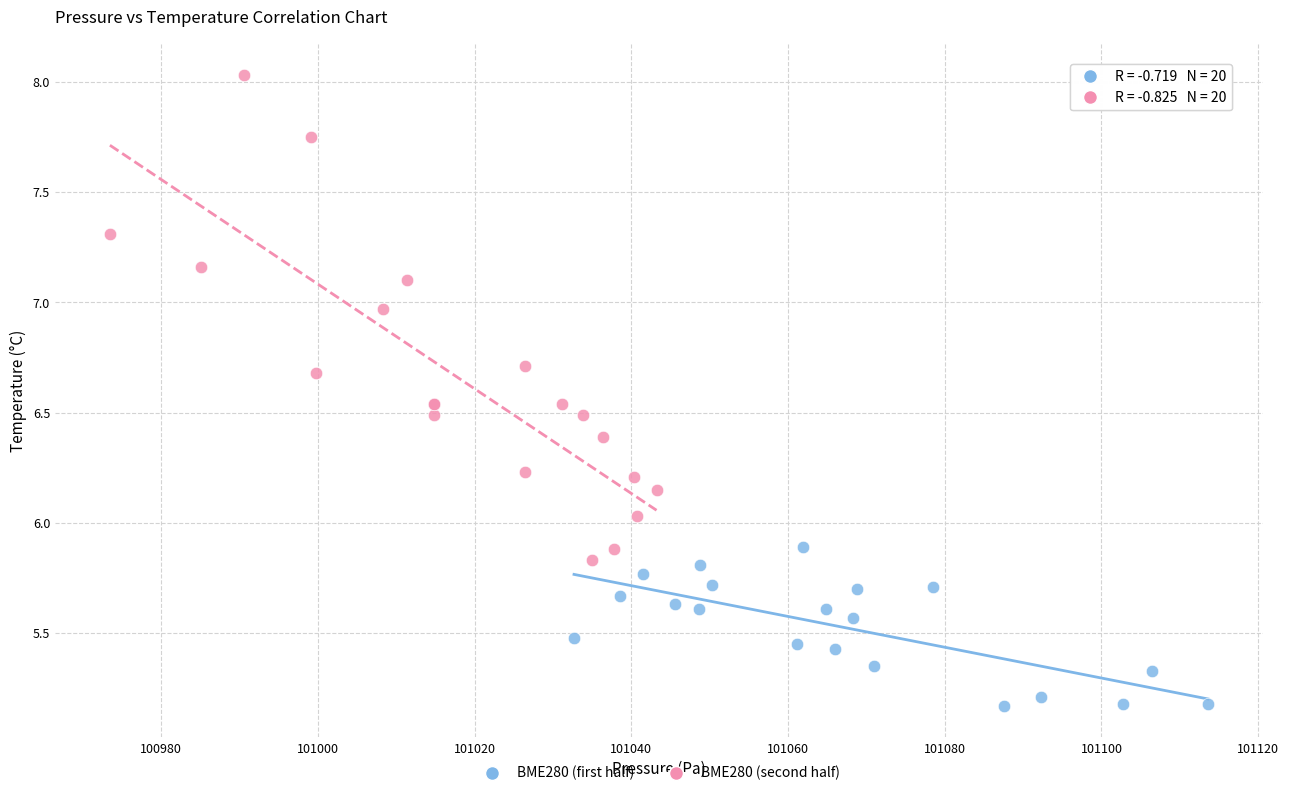

Which series contains the highest Y value?

BME280 (second half)